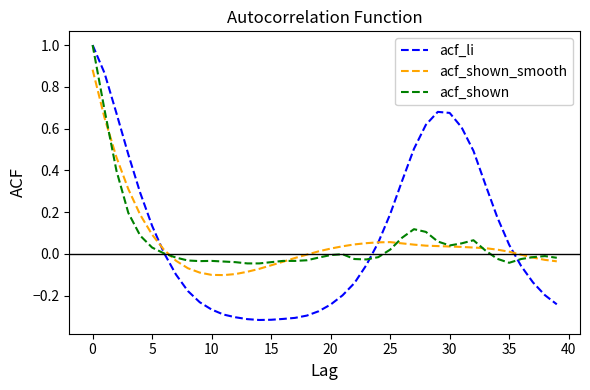

Which series has the widest spread of values?

acf_li